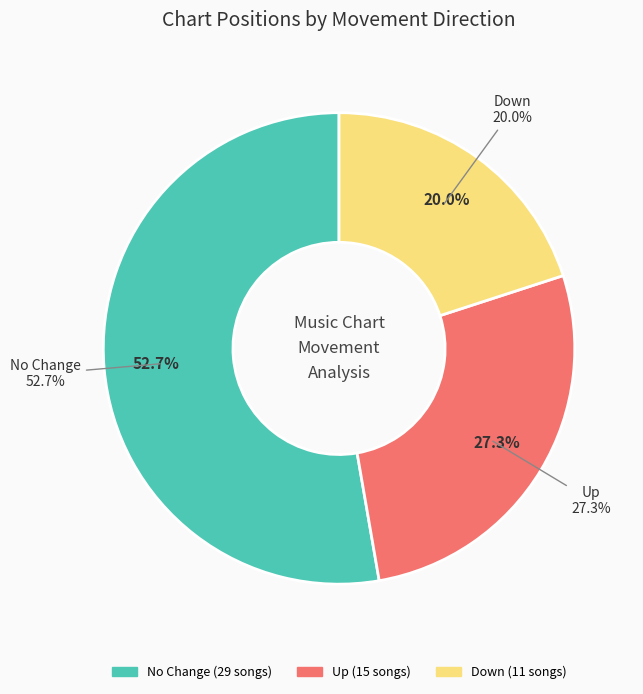

Count the number of slices in the pie.

3